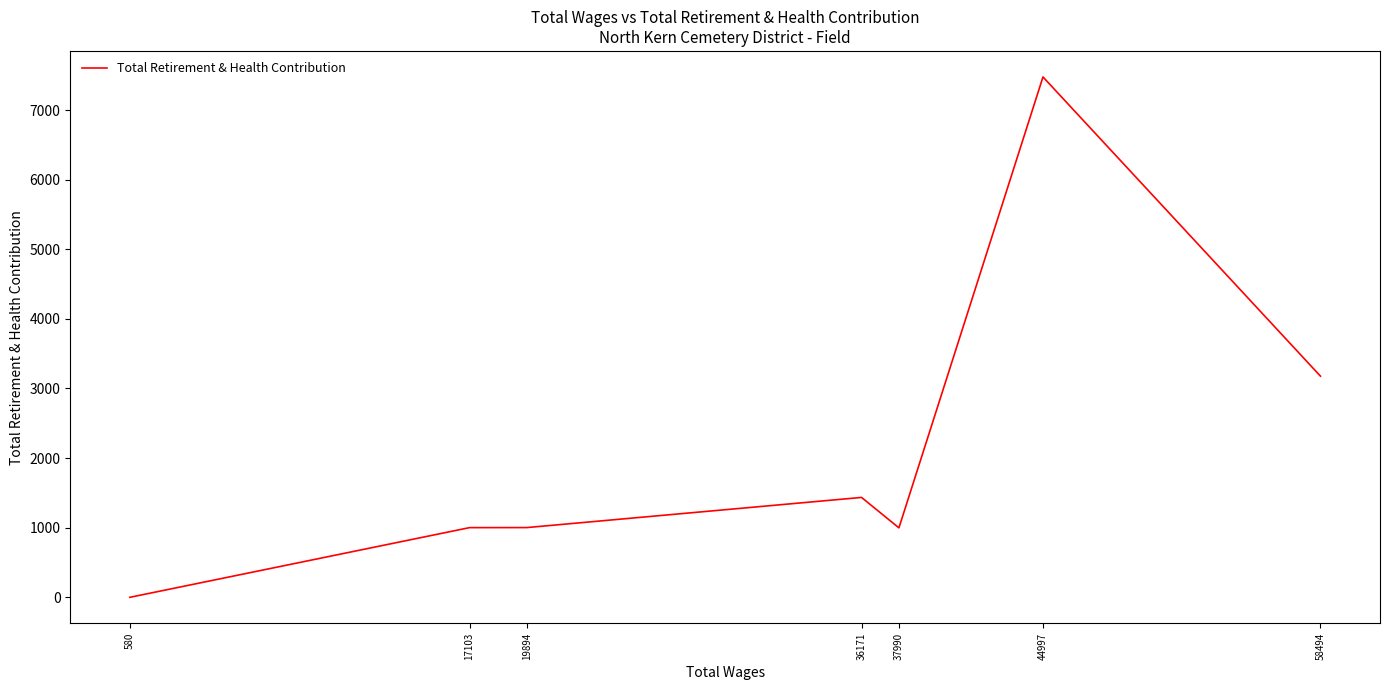

Count the number of data series in this chart.

1